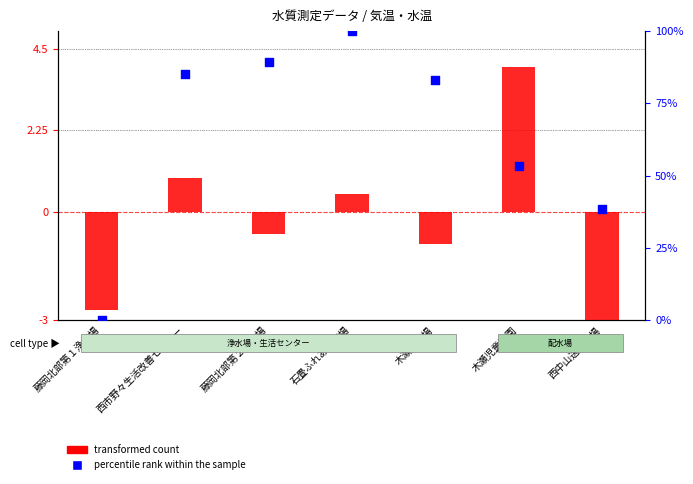

Which series contains the lowest Y value?

transformed count